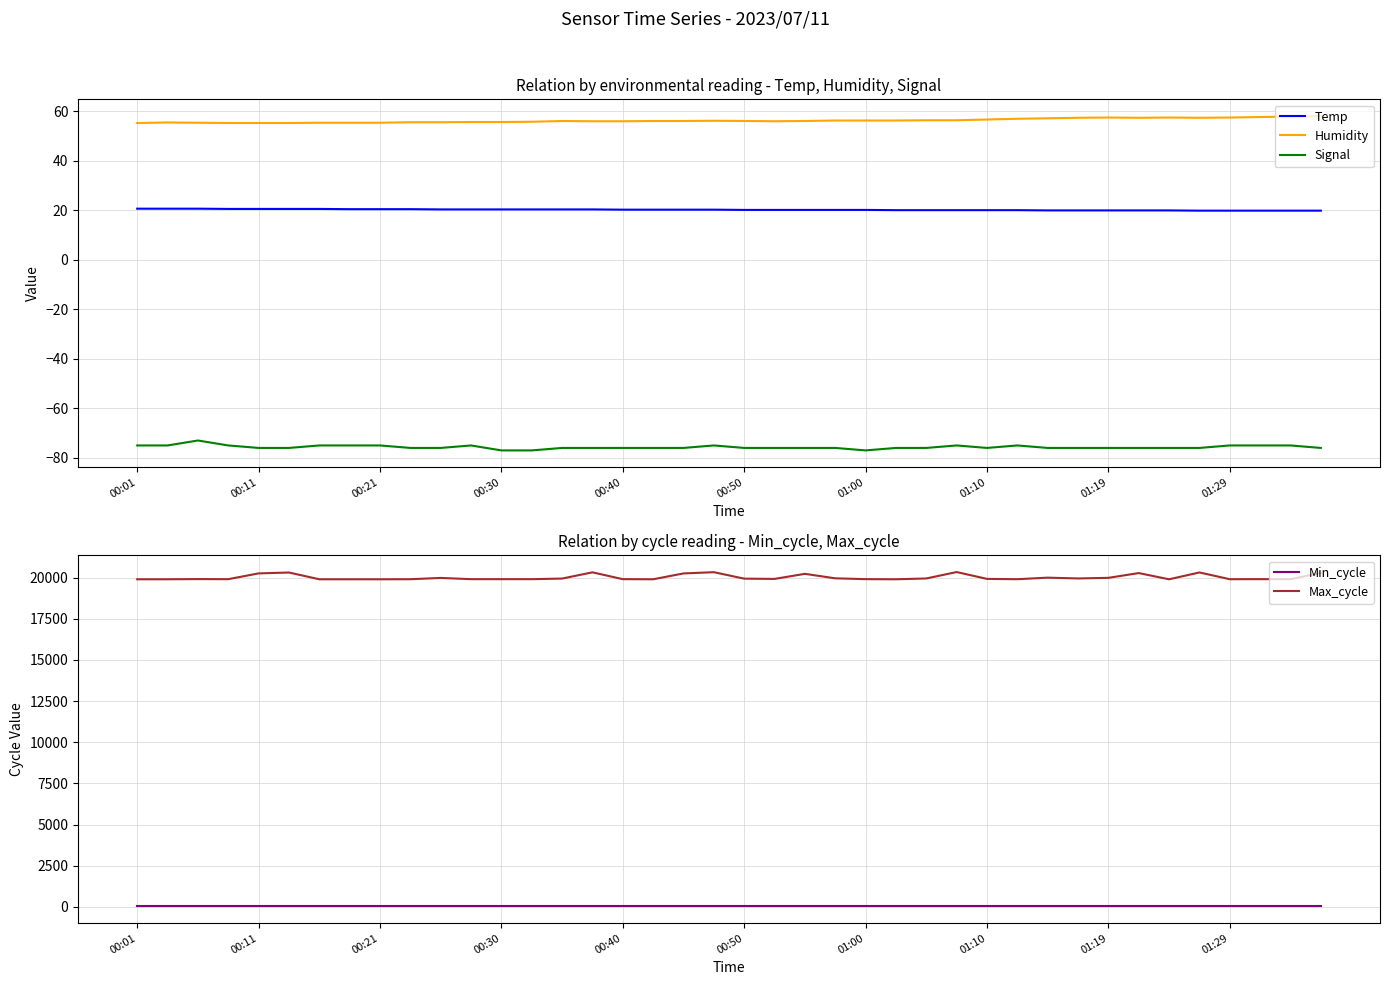

Which series changed the most between 10 and 39?

Max_cycle